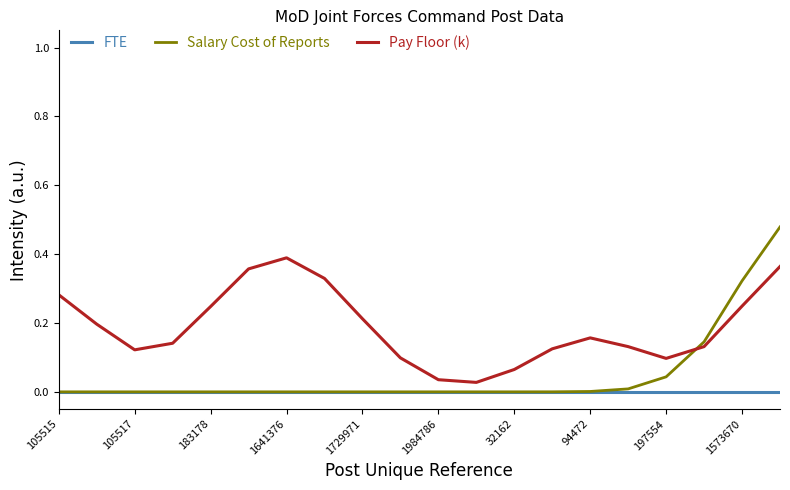

Which series has the largest range (max minus min)?

Salary Cost of Reports